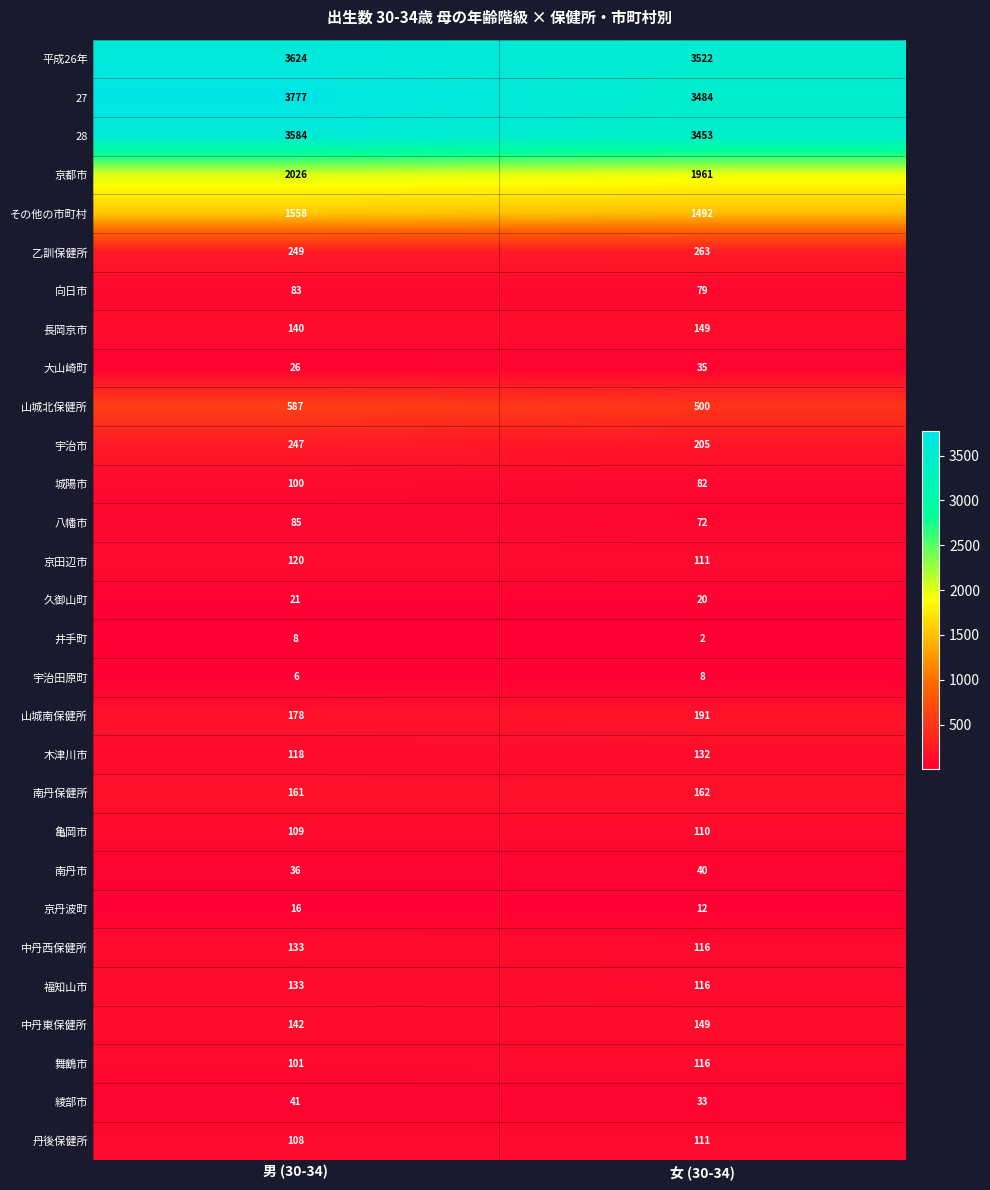

Between 男 (30-34) and 女 (30-34), which series saw the biggest shift?

27